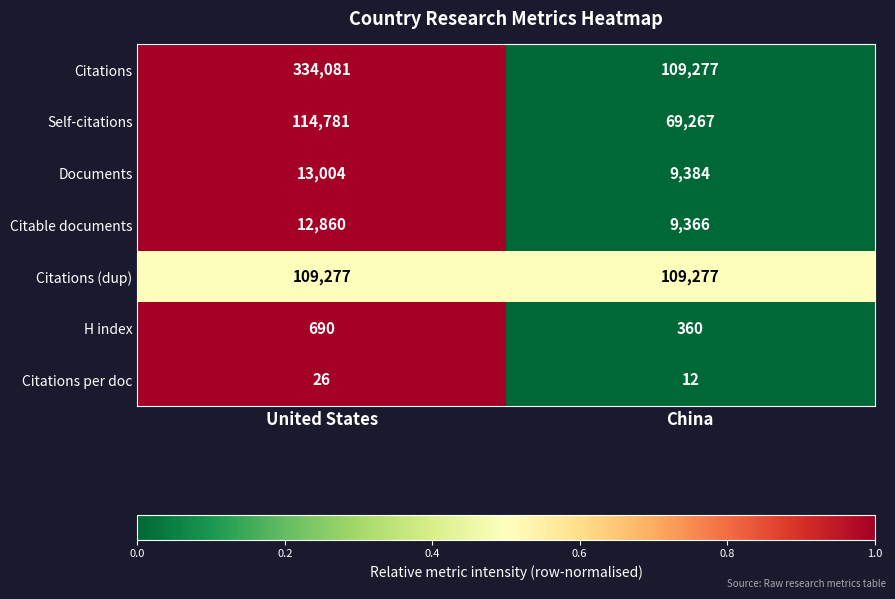

The value of Citations (dup) at China is 35301. True or false?

False